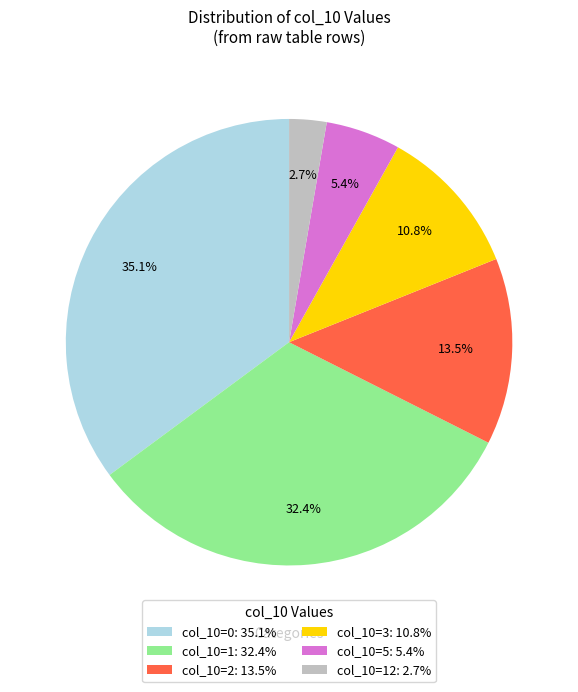

Which slice is the largest?

col_10=0: 35.1%